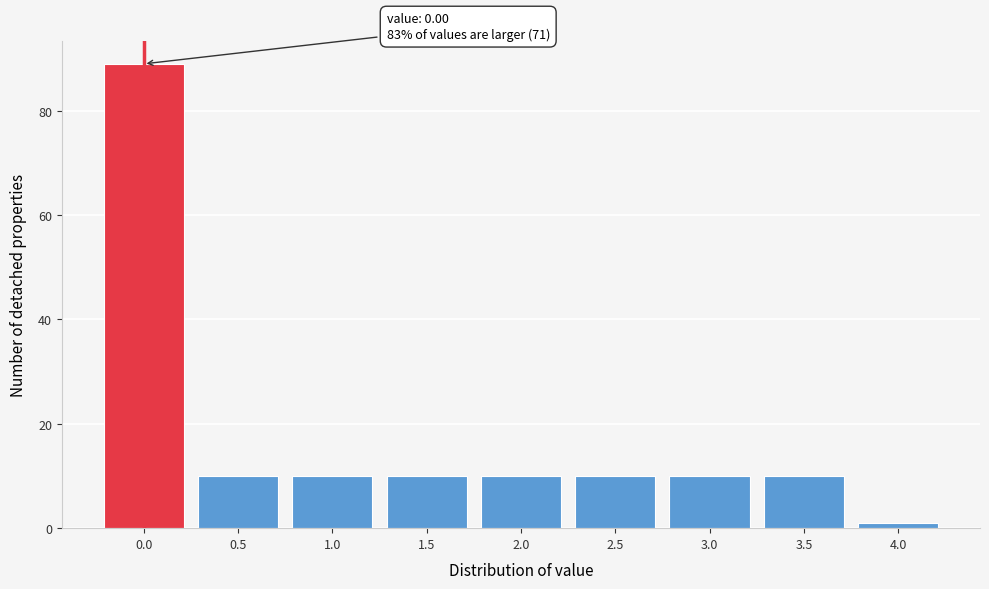

Reading left to right, transcribe all the data shown in this chart.

89	10	10	10	10	10	10	10	1